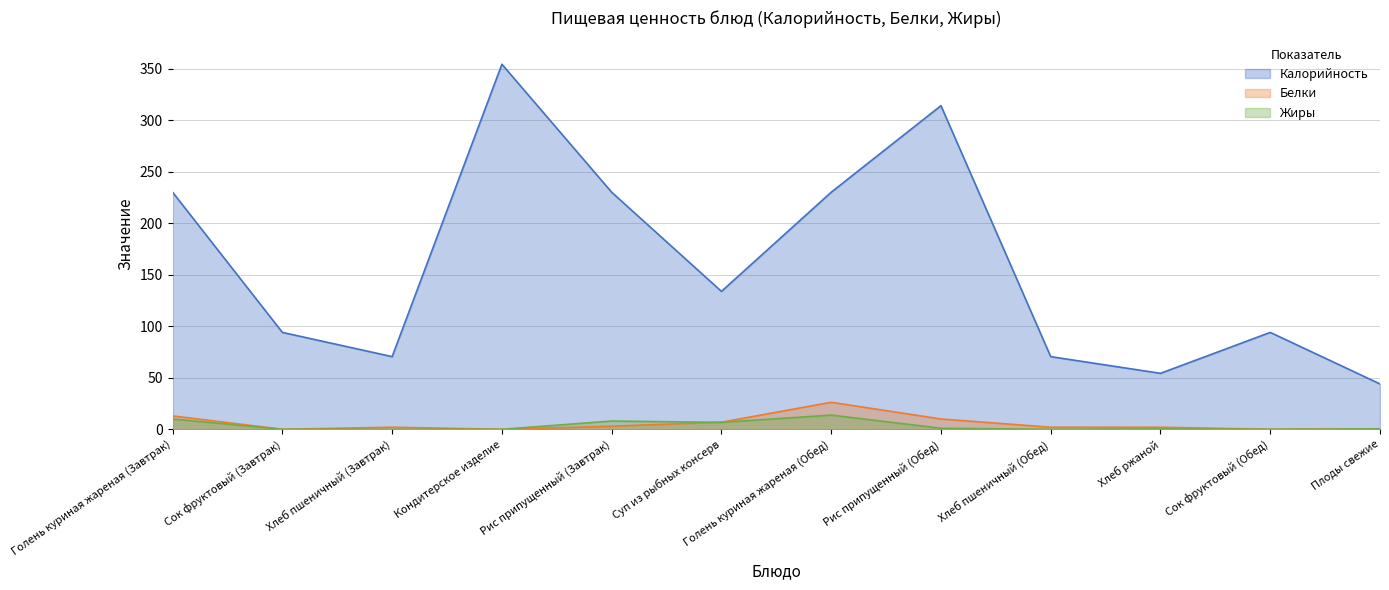

True or false: Белки has more than 2 interior local peaks.

False